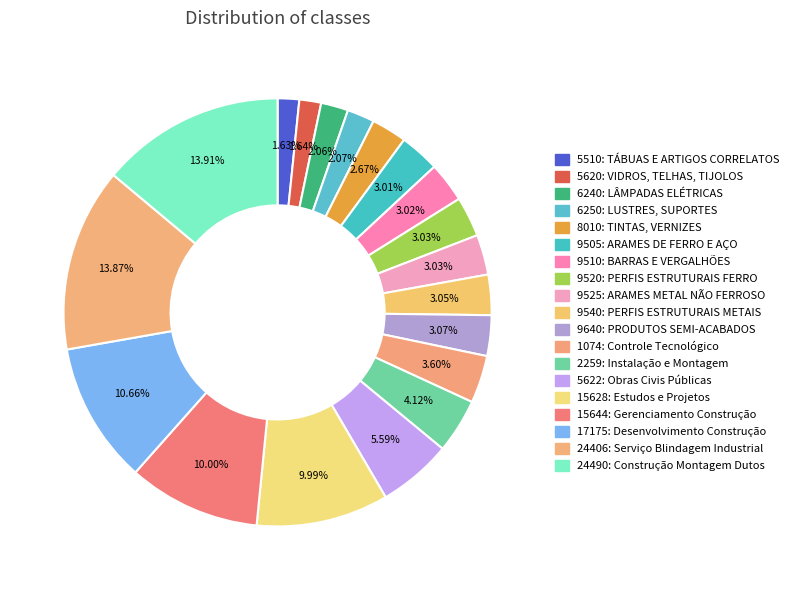

To the nearest percent, what is the average slice percentage?

5%